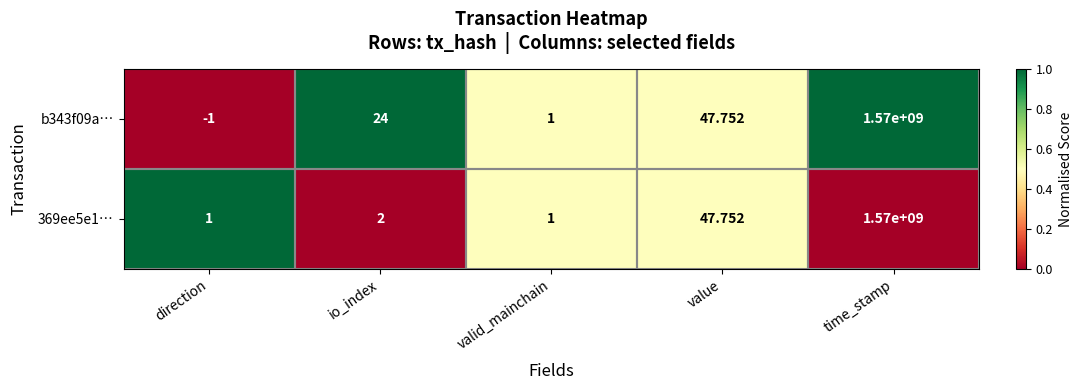

Which category has the highest value across all series?

time_stamp